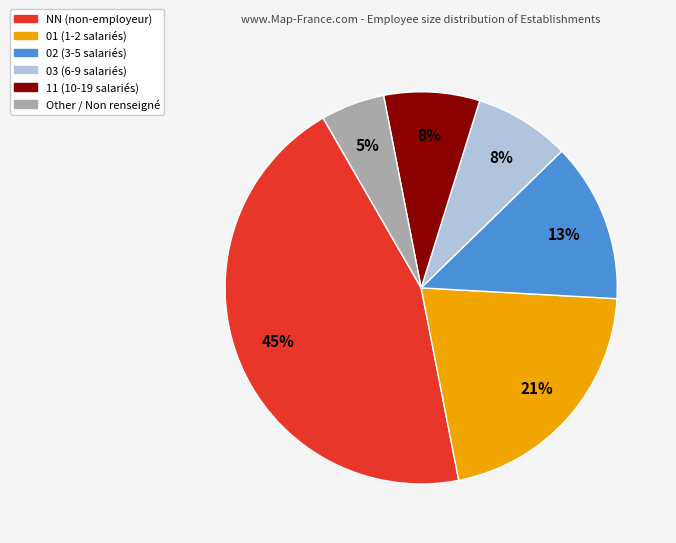

Approximately how many times larger is the value at NN compared to 01?

2.1